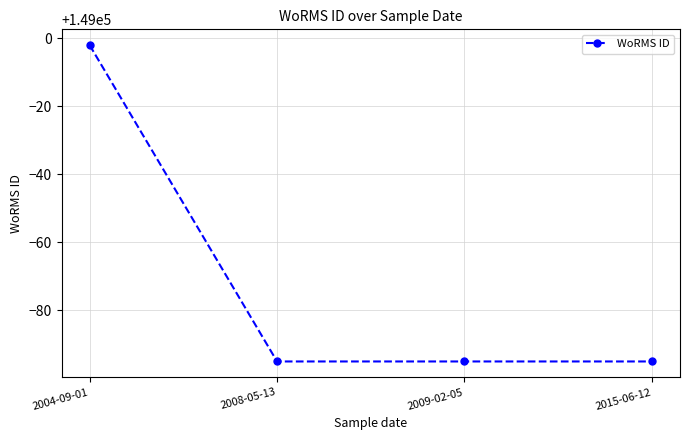

The chart shows a value of 83118 at 2009-02-05. True or false?

False